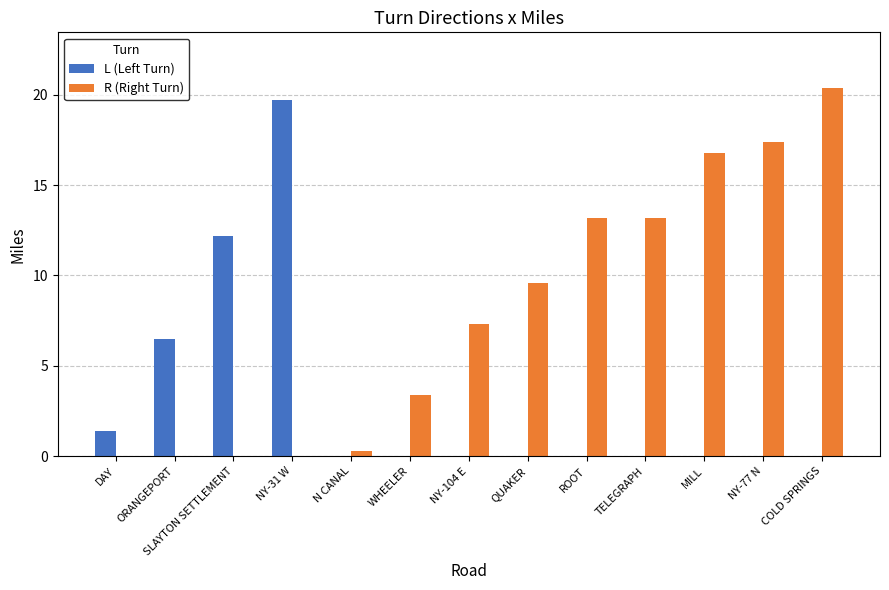

What is the sum of all R (Right Turn) values?

101.6